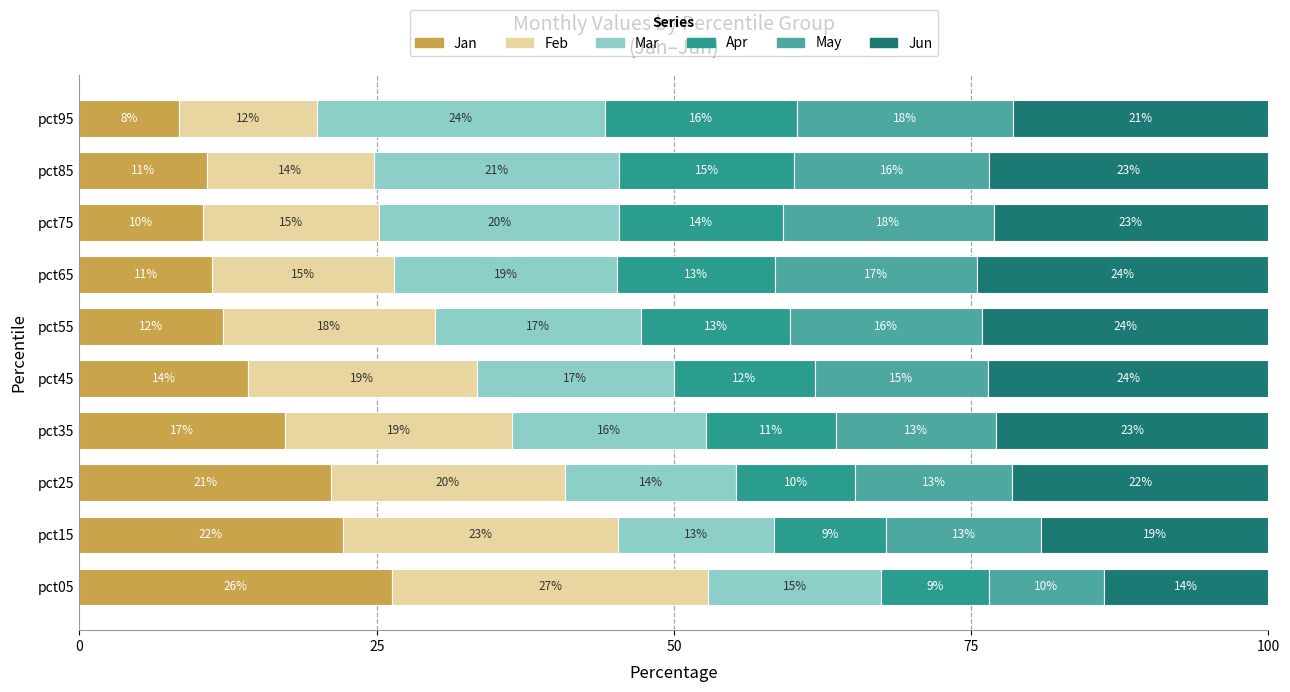

At which label does Jan reach its peak?

pct05